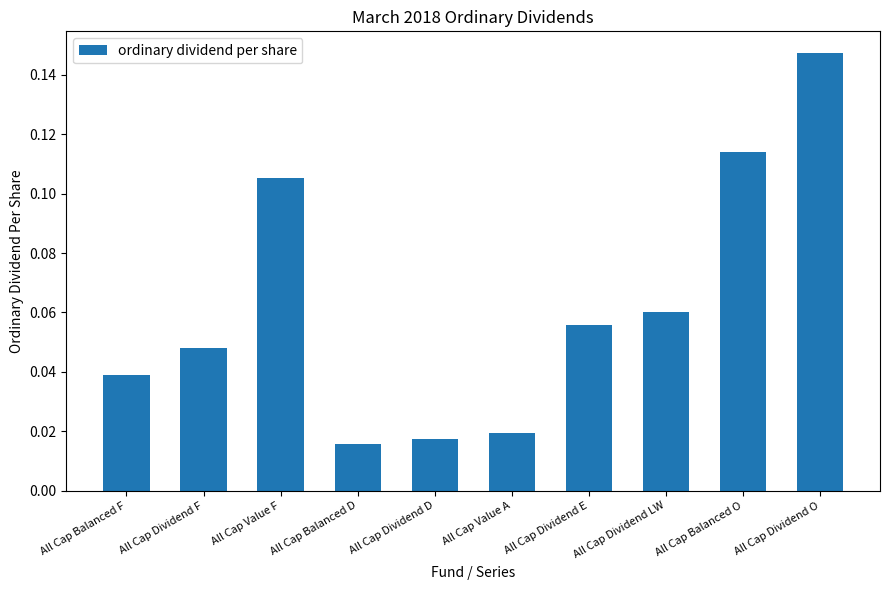

Rank the categories by value from highest to lowest.

All Cap Dividend O, All Cap Balanced O, All Cap Value F, All Cap Dividend LW, All Cap Dividend E, All Cap Dividend F, All Cap Balanced F, All Cap Value A, All Cap Dividend D, All Cap Balanced D